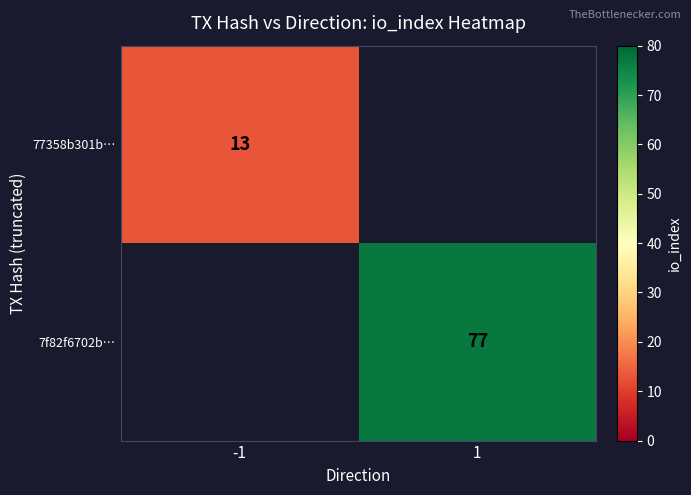

The value of 77358b301b… at -1 is 5. True or false?

False